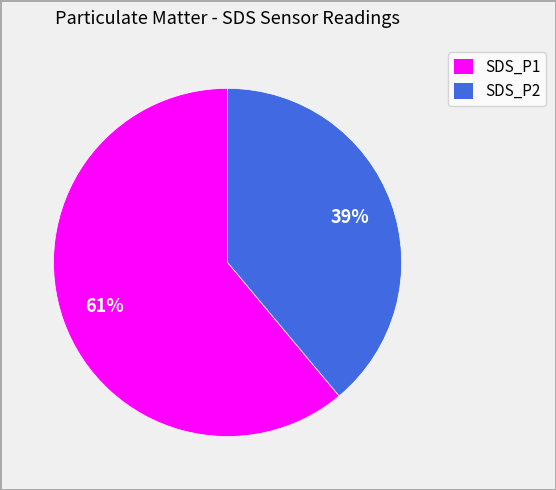

How many slices are in this pie chart?

2